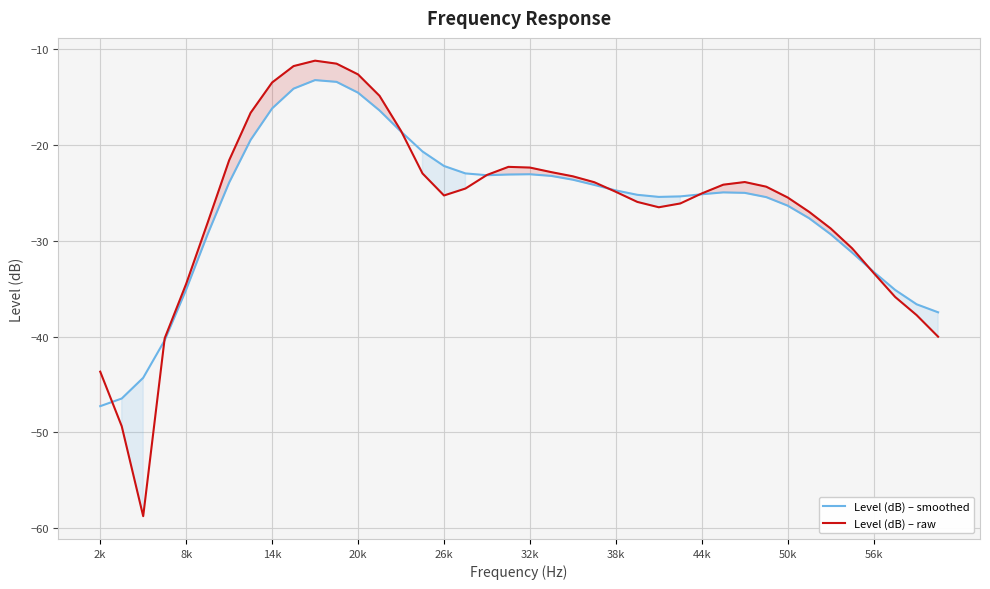

In Level (dB) – smoothed, how many points are higher than both neighbors (excluding endpoints)?

3